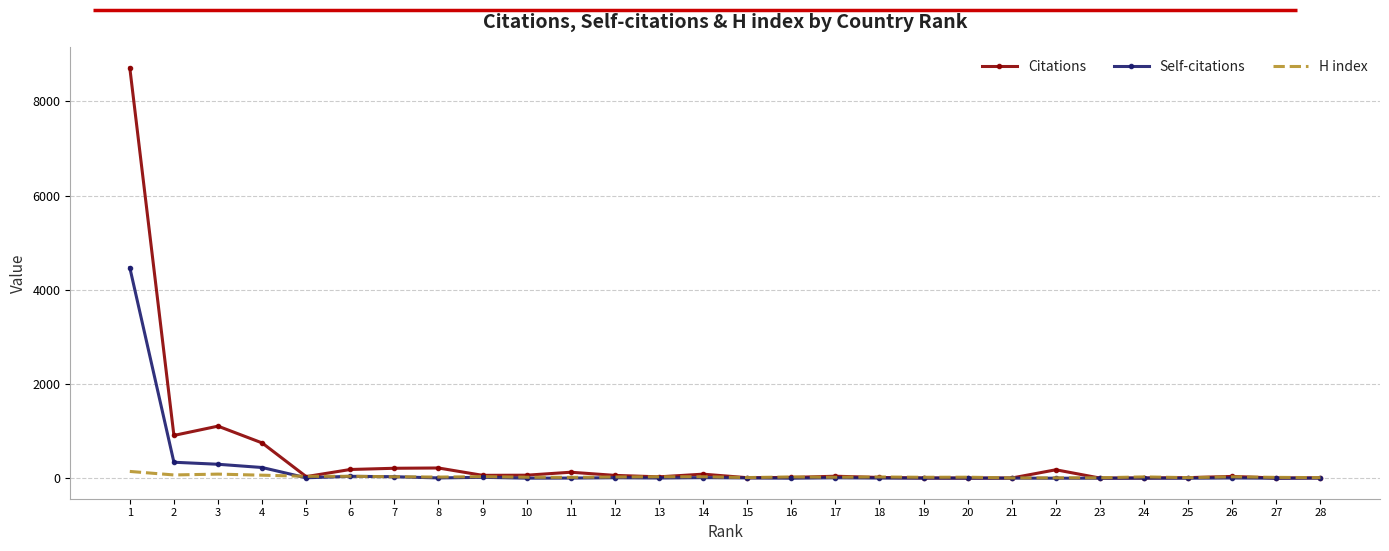

The Self-citations series shows 6557 at 1. True or false?

False